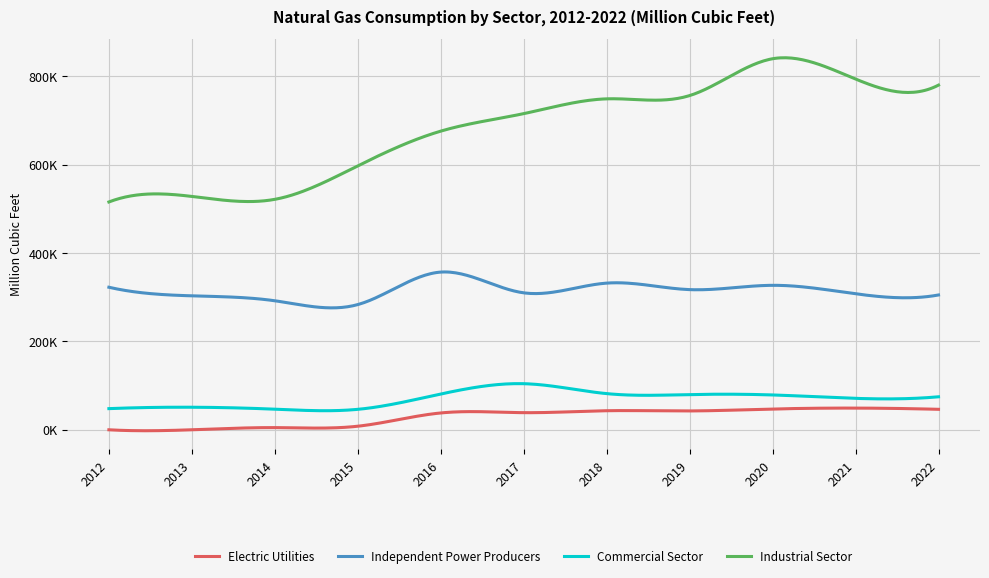

What are all the series names shown in the legend?

Electric Utilities, Independent Power Producers, Commercial Sector, Industrial Sector